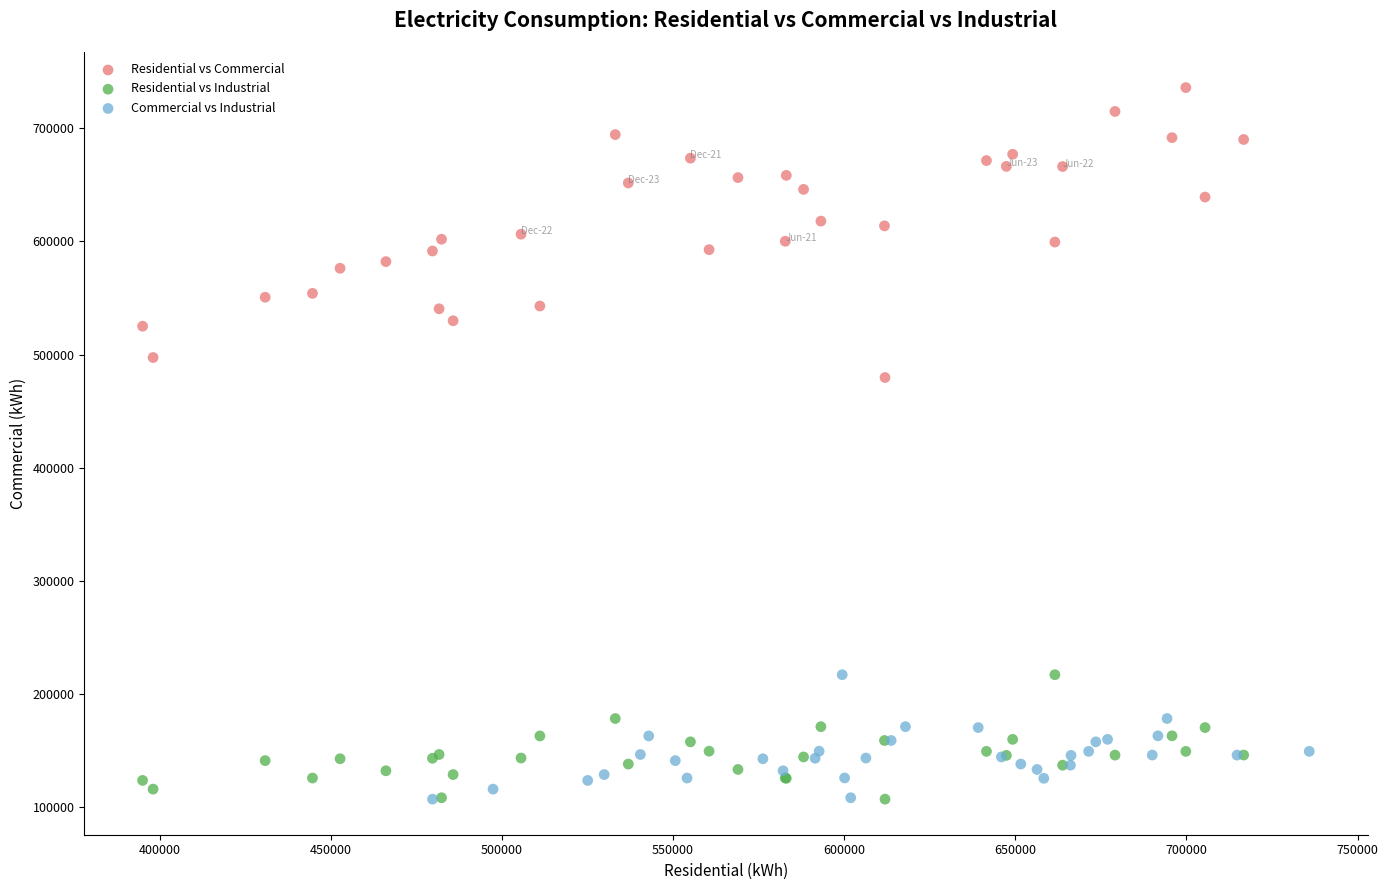

Which series contains the highest Y value?

Residential vs Commercial